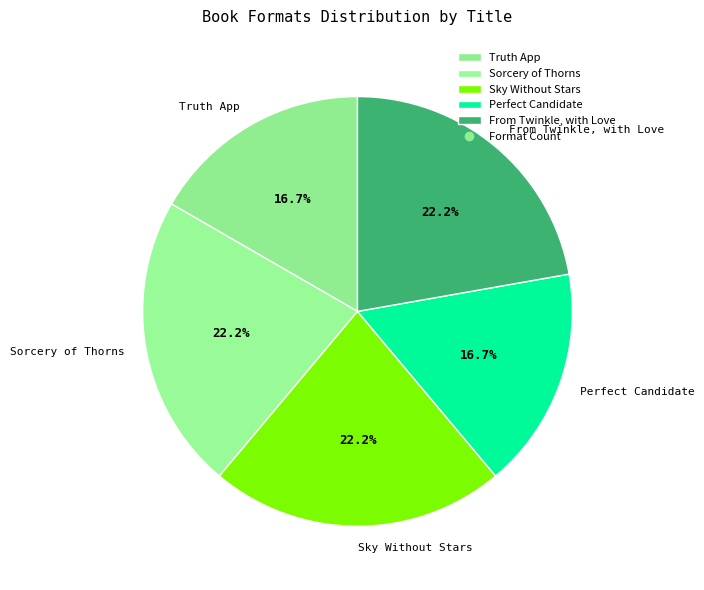

Approximately how many times larger is the value at Sorcery of Thorns compared to Perfect Candidate?

1.3